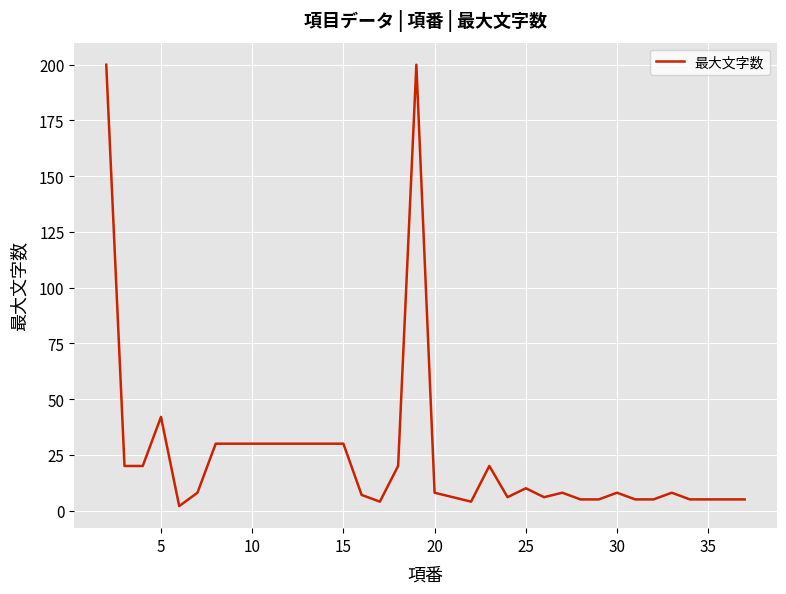

Is this an area chart (filled region under the line)?

No